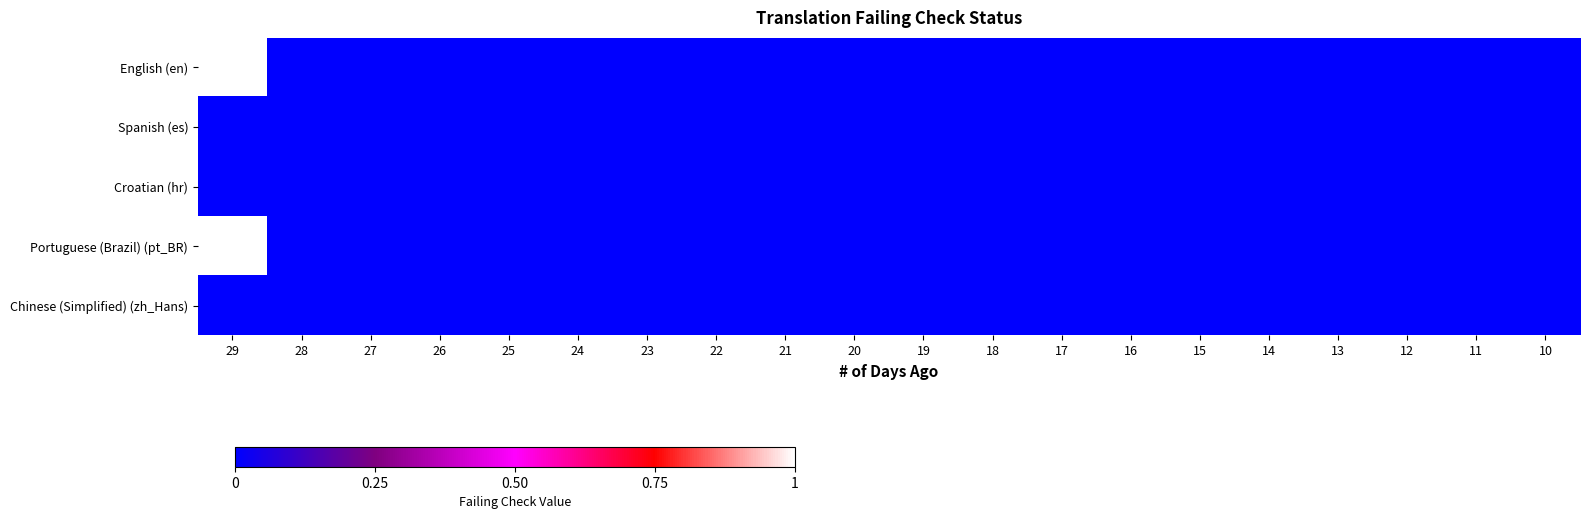

How many data points does each series have?

20